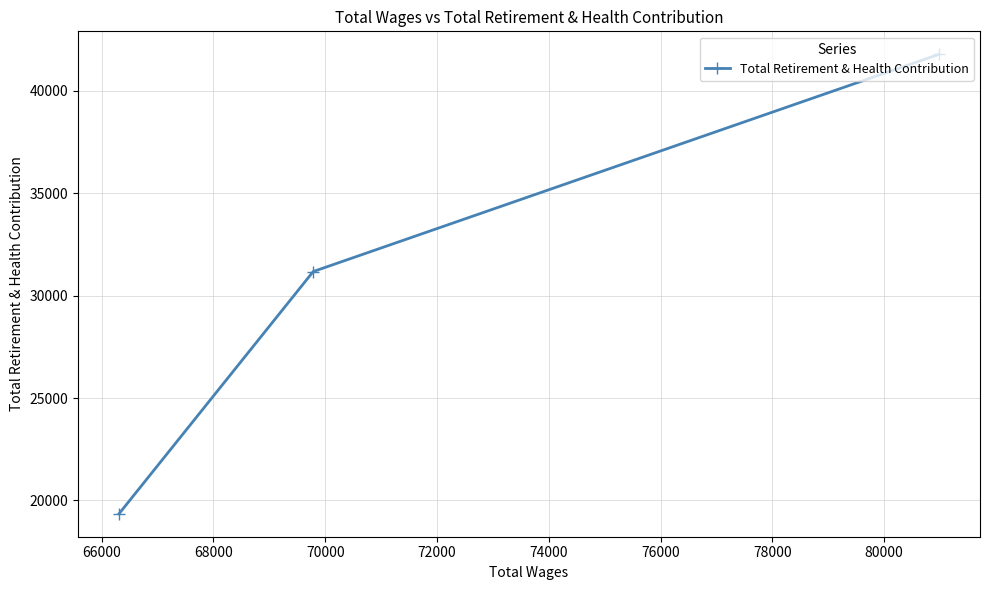

What is the difference between the maximum and minimum values?

22429